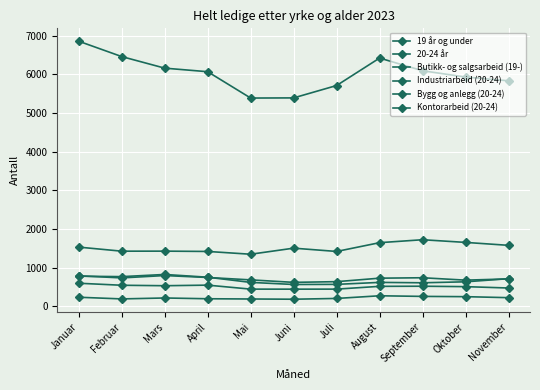

Which series has the largest total across all categories?

20-24 år